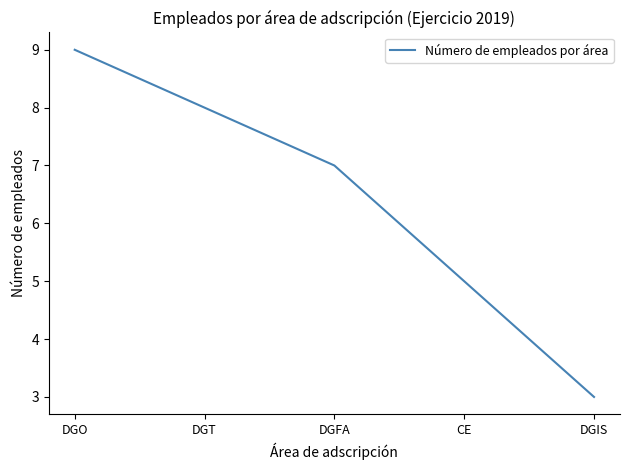

What is the greatest value displayed?

9